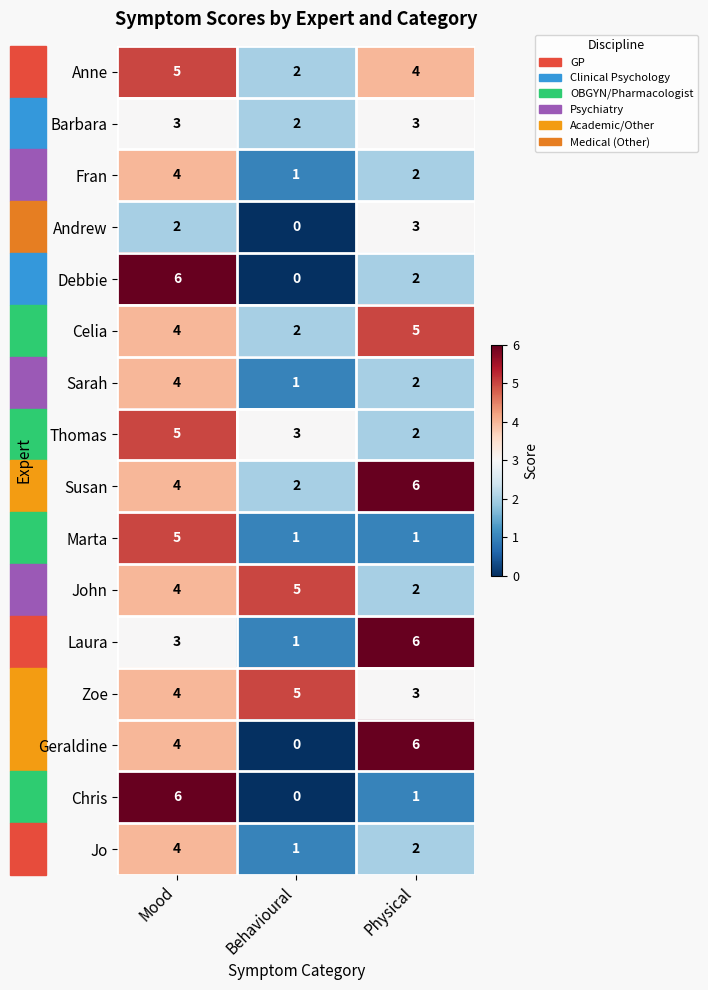

Which series changed the most between Mood and Physical?

Chris